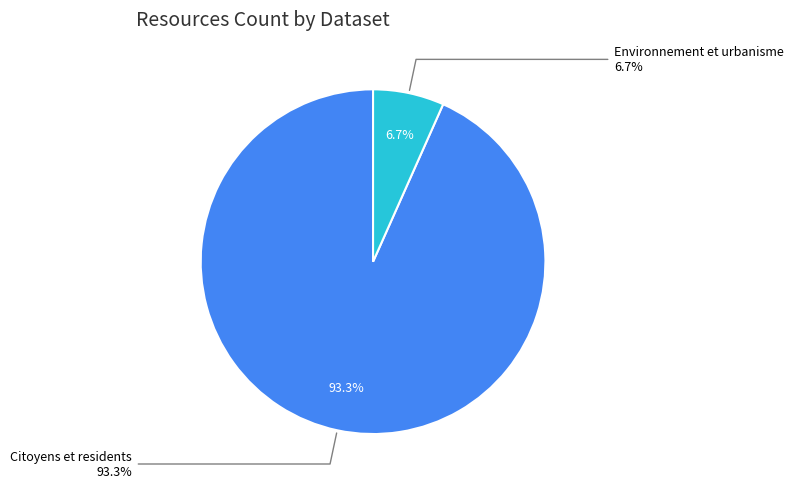

Does Environnement et urbanisme represent more than half of the total?

No